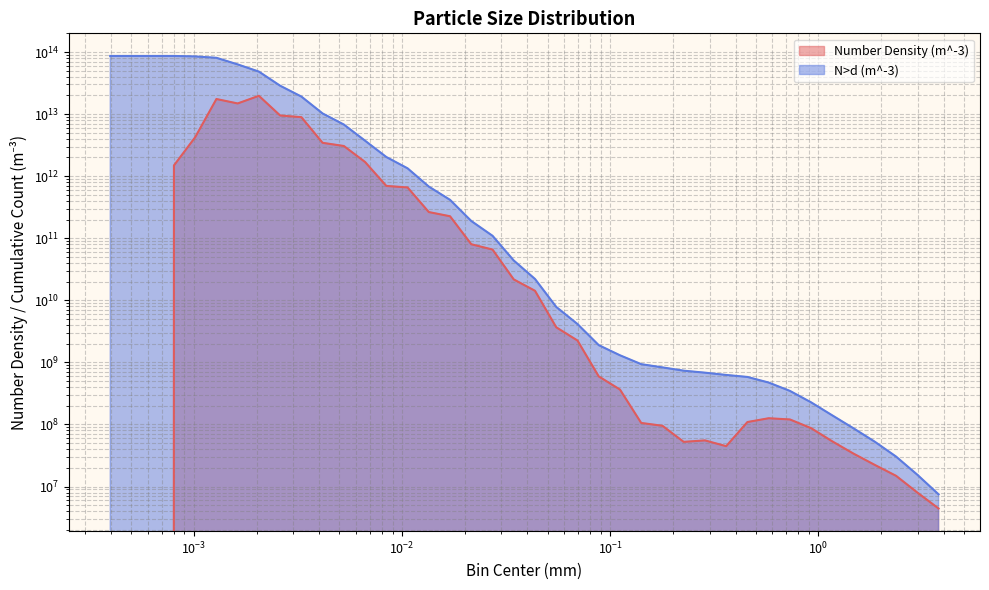

List the series in order of their peak value, highest first.

N>d (m^-3), Number Density (m^-3)